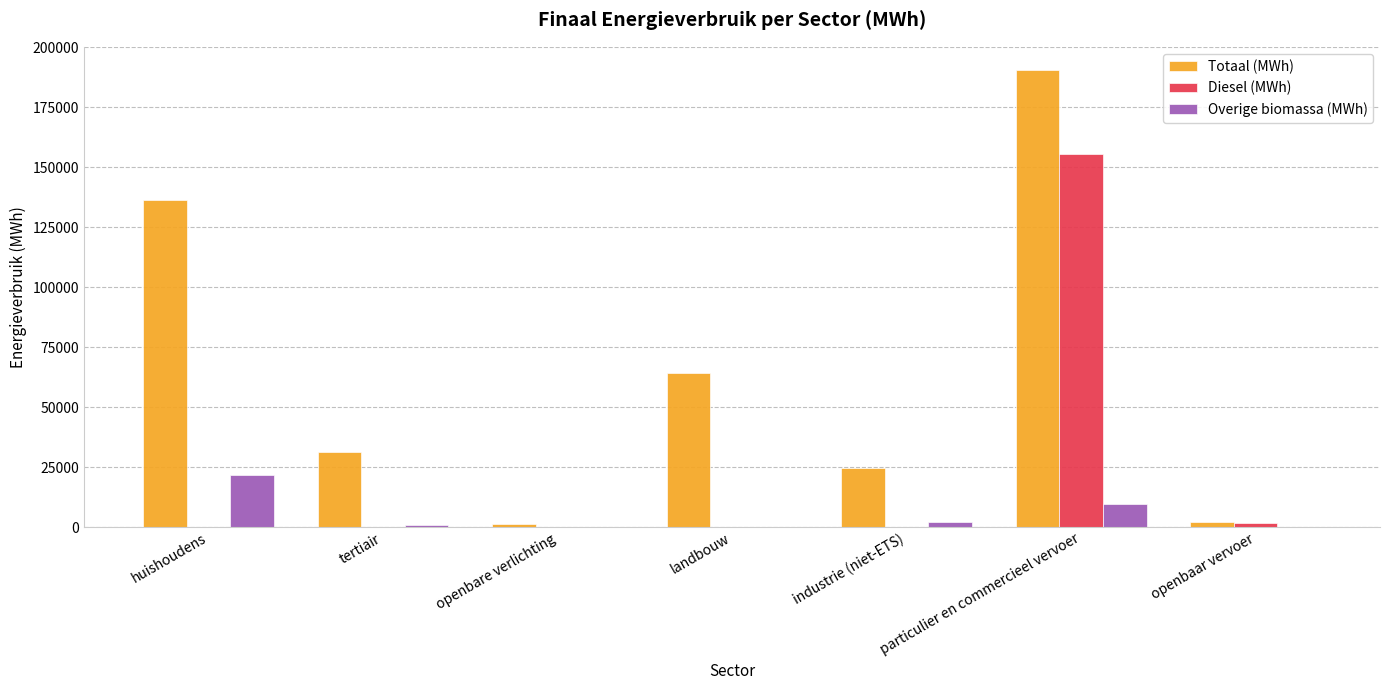

At which label does Totaal (MWh) reach its peak?

particulier en commercieel vervoer